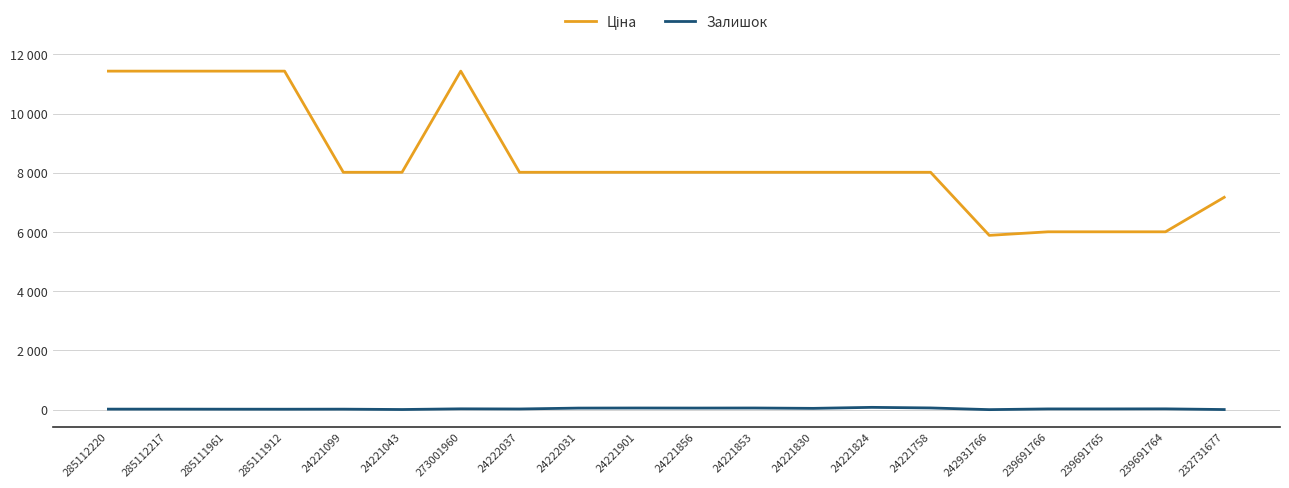

Does the chart have visible grid lines?

Yes